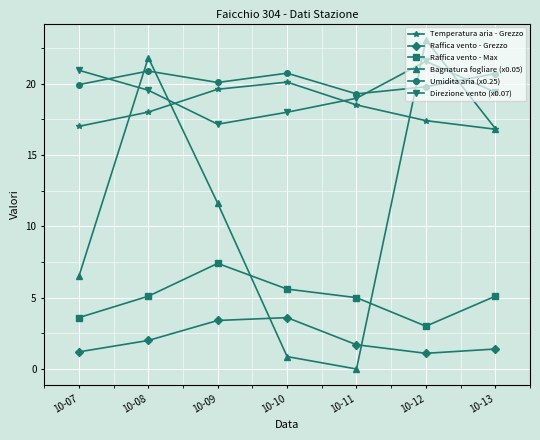

What is the minimum value for Temperatura aria - Grezzo?

16.8